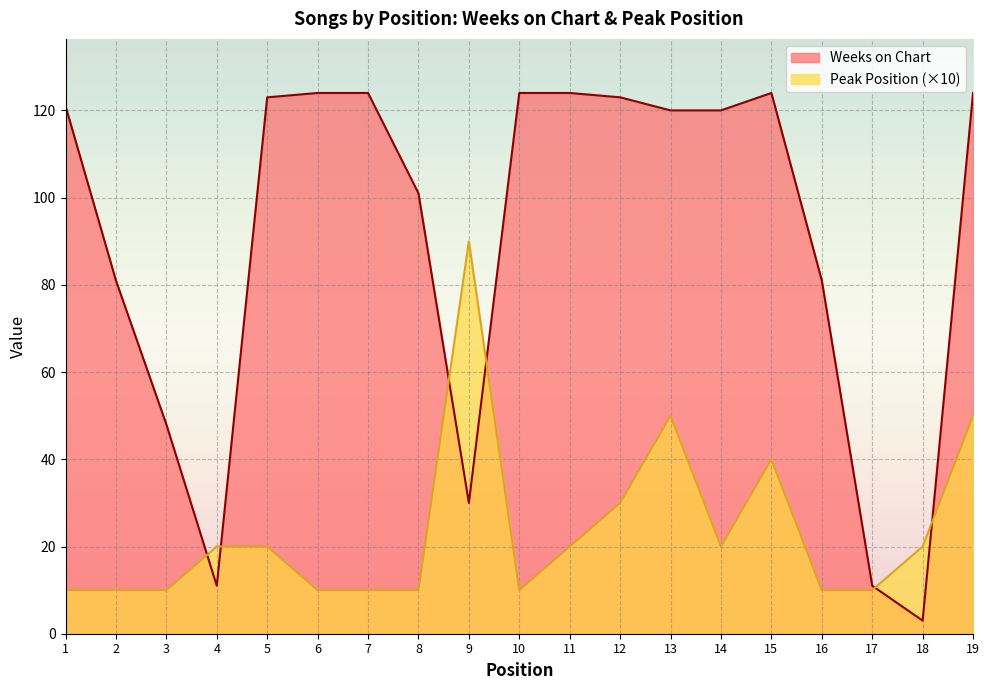

Is it true that Peak Position equals 13 at 10?

False